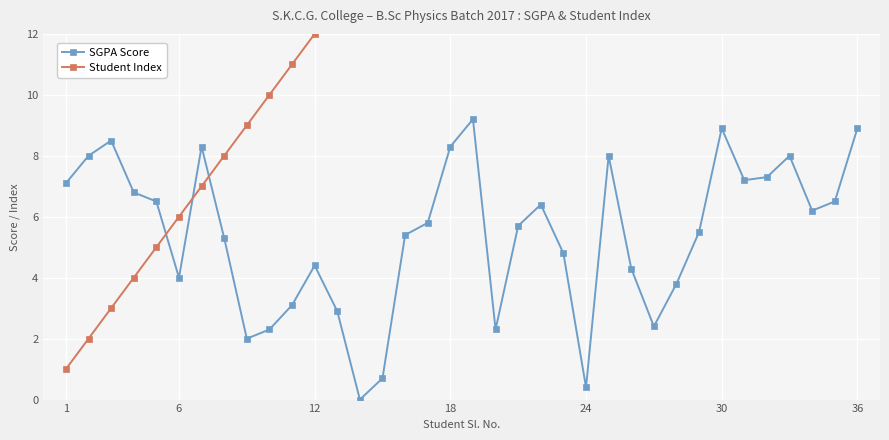

What is the difference between the second highest and second lowest values in the SGPA Score series?

8.5